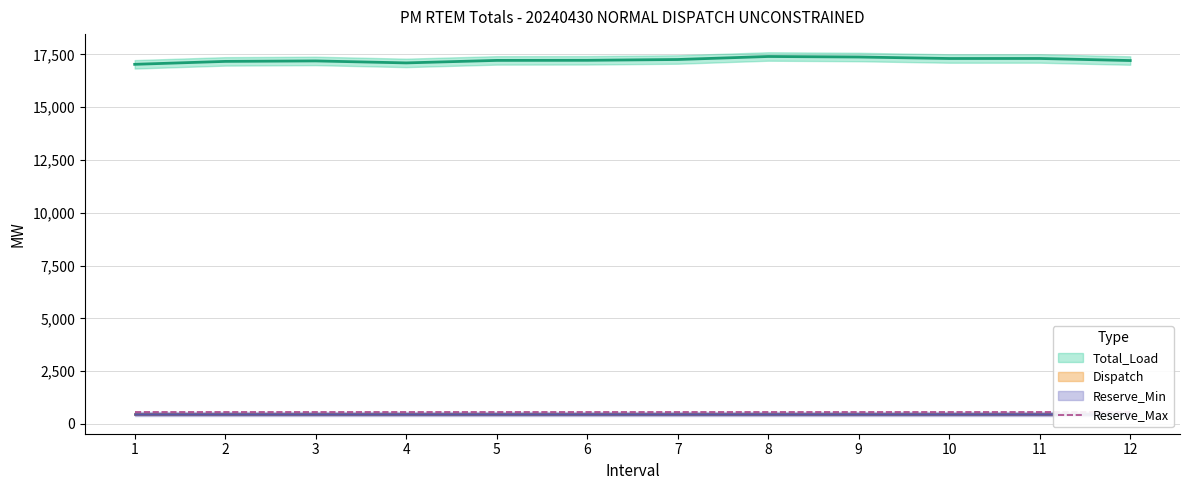

How many lines are shown in the chart?

4